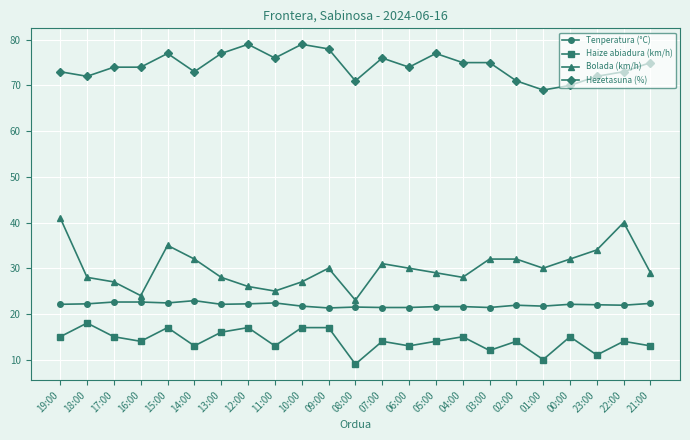

Count the number of categories in the chart.

23